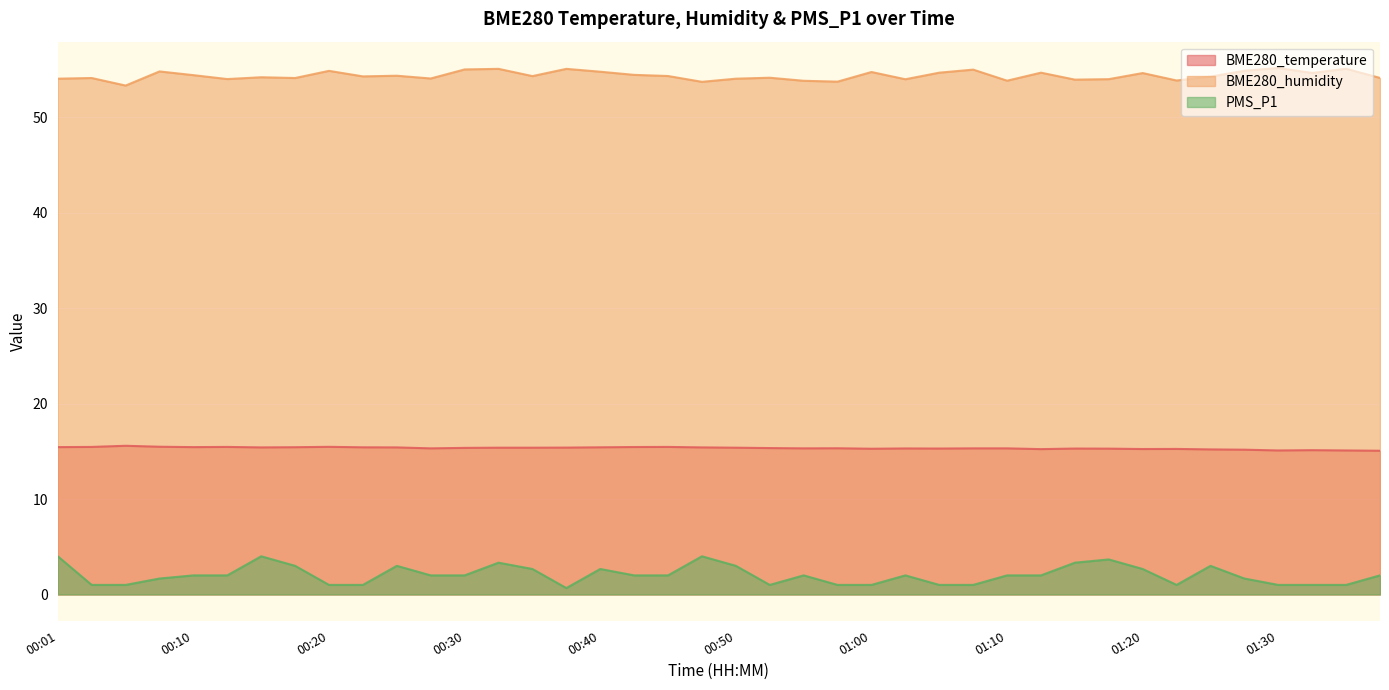

True or false: BME280_humidity and PMS_P1 intersect in this chart.

False